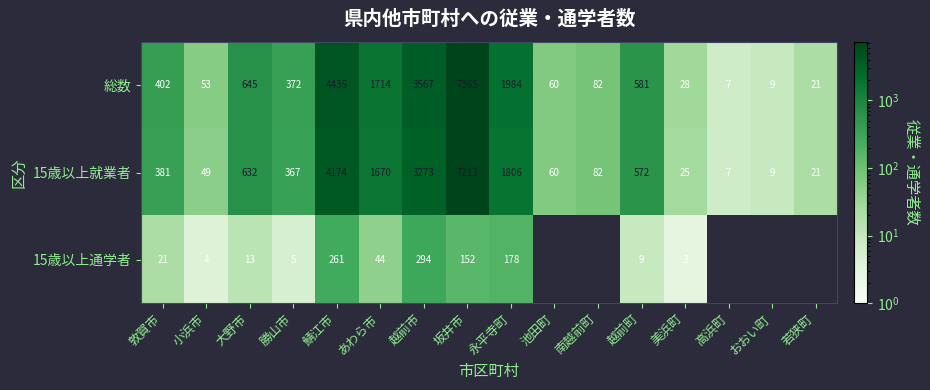

Where is 総数 nearest to the value 3686?

越前市